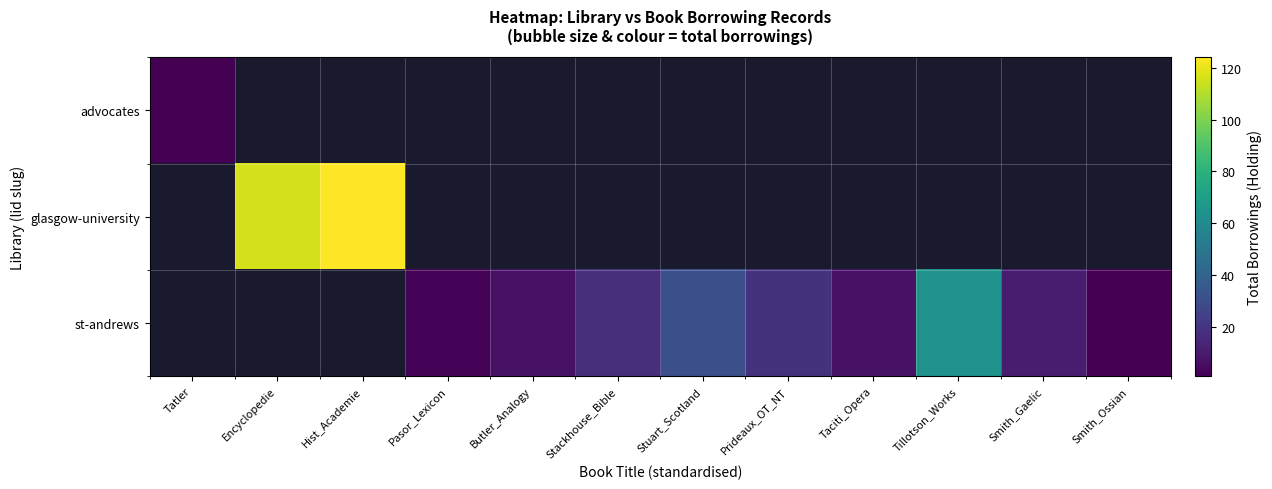

How many distinct data groups are displayed?

3